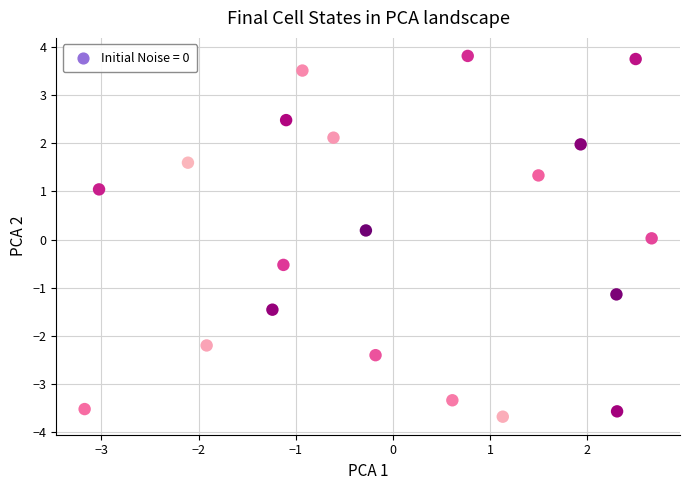

What is the range of X values (max minus min)?

5.8